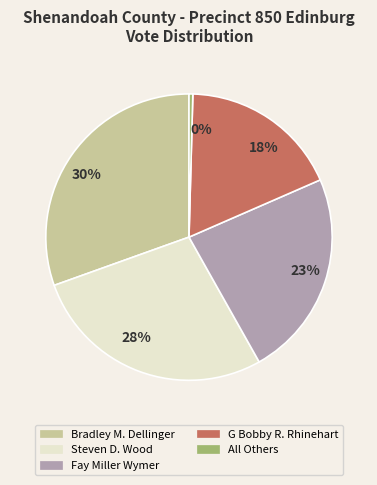

Is there a majority slice in this chart?

No